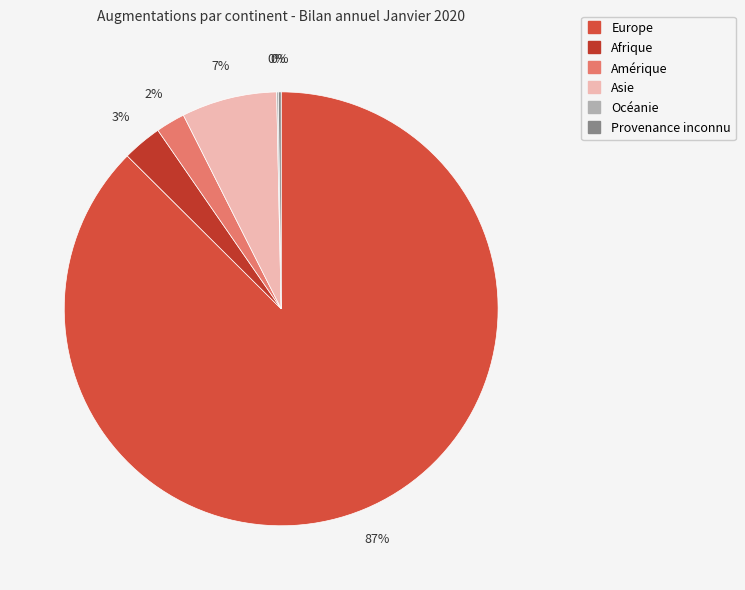

Combined, what portion of the pie is Asie and Afrique?

10.0%